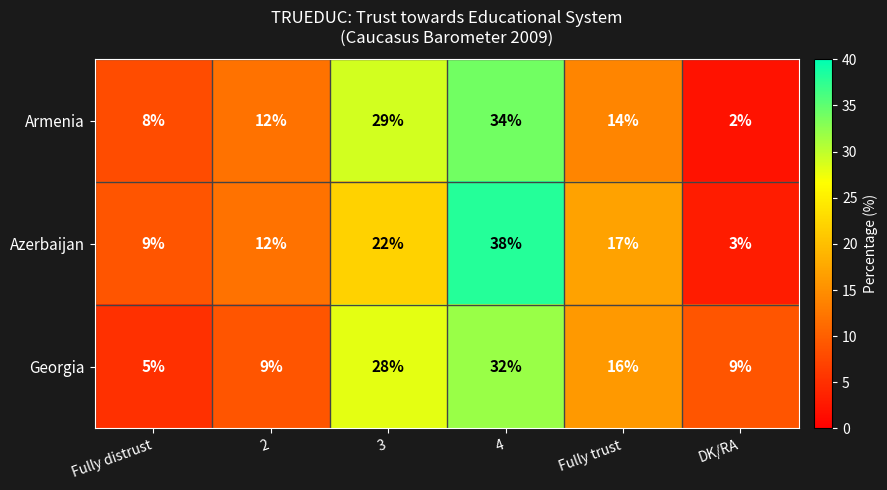

At Fully distrust, list the series in order from smallest to largest.

Georgia, Armenia, Azerbaijan